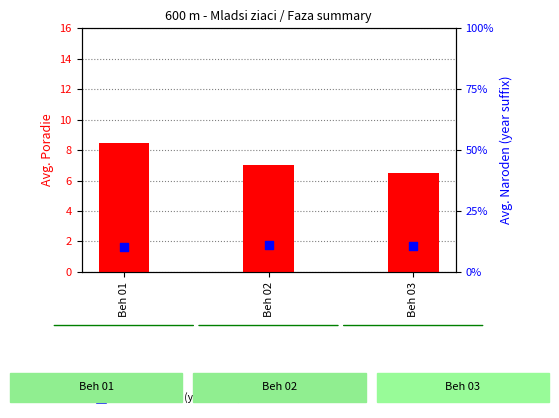

Which series contains the lowest Y value?

avg Poradie